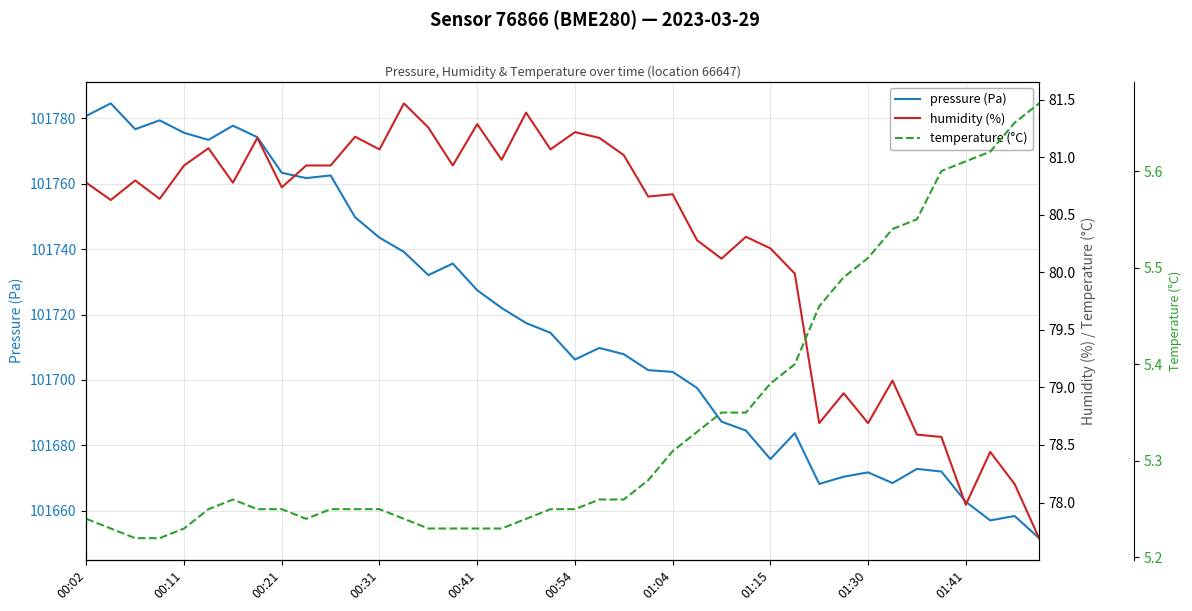

Reading right to left, extract all data points from this chart.

pressure (Pa): 101651.6	101658.4	101657.1	101662.8	101672.0	101672.8	101668.5	101671.8	101670.4	101668.2	101683.7	101675.8	101684.5	101687.2	101697.6	101702.5	101703.0	101707.9	101709.8	101706.2	101714.4	101717.4	101722.0	101727.4	101735.6	101732.1	101739.2	101743.5	101749.8	101762.5	101761.7	101763.3	101774.2	101777.8	101773.4	101775.6	101779.4	101776.7	101784.6	101780.8
humidity (%): 77.7	78.2	78.4	78.0	78.6	78.6	79.1	78.7	79.0	78.7	80.0	80.2	80.3	80.1	80.3	80.7	80.7	81.0	81.2	81.2	81.1	81.4	81.0	81.3	80.9	81.3	81.5	81.1	81.2	80.9	80.9	80.7	81.2	80.8	81.1	80.9	80.6	80.8	80.6	80.8
temperature (°C): 5.7	5.7	5.6	5.6	5.6	5.5	5.5	5.5	5.5	5.5	5.4	5.4	5.3	5.3	5.3	5.3	5.3	5.3	5.3	5.2	5.2	5.2	5.2	5.2	5.2	5.2	5.2	5.2	5.2	5.2	5.2	5.2	5.2	5.3	5.2	5.2	5.2	5.2	5.2	5.2